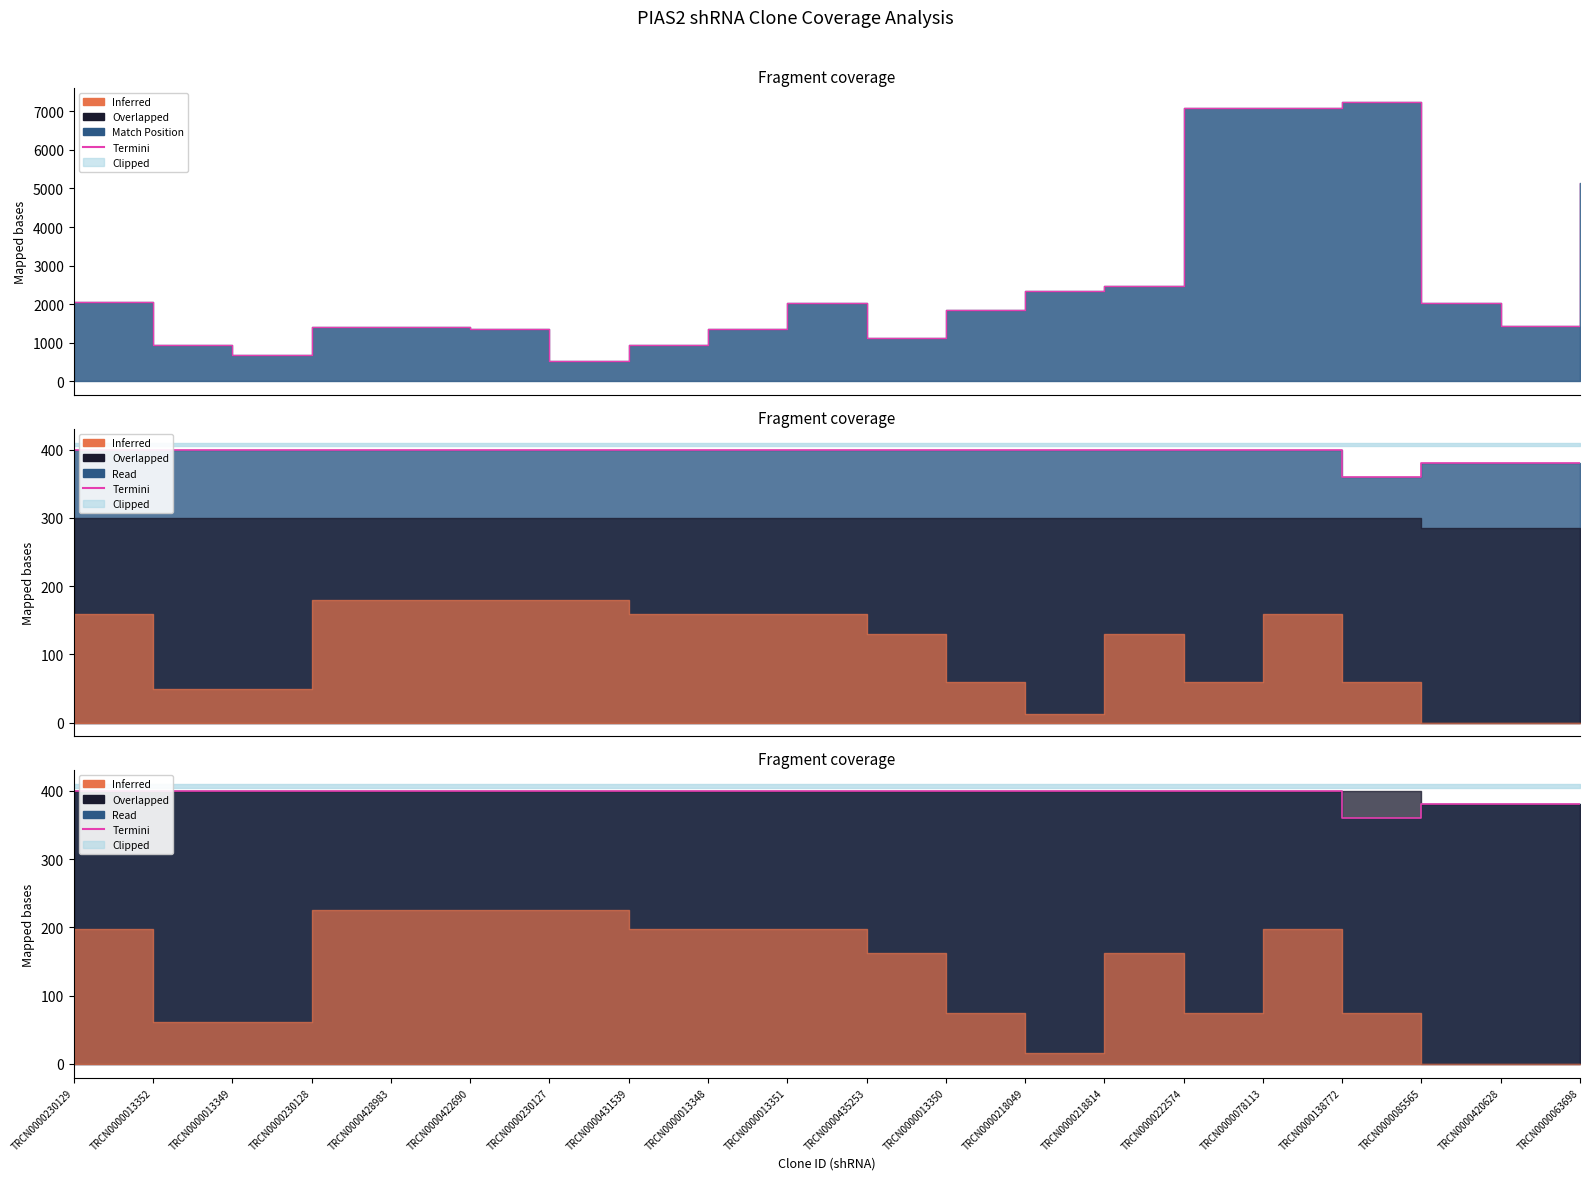

The chart shows a value of 521 at TRCN0000078113. True or false?

False